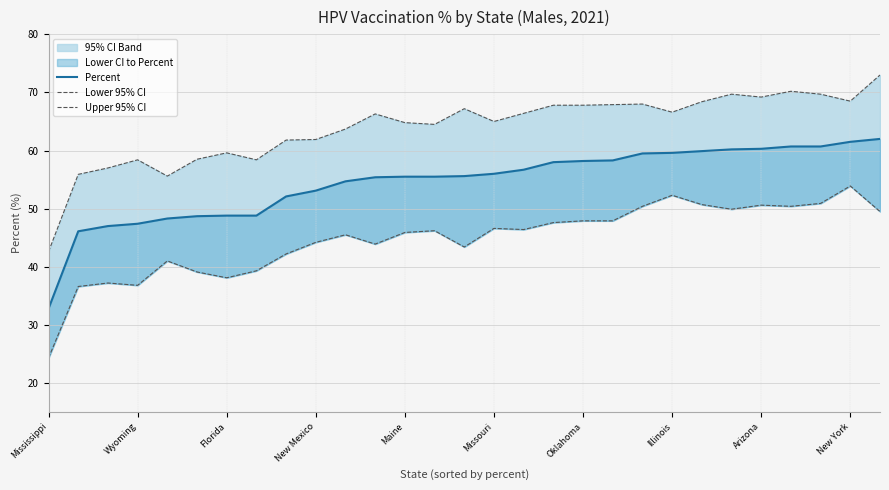

The Upper 95% CI series shows 69.7 at 23. True or false?

True